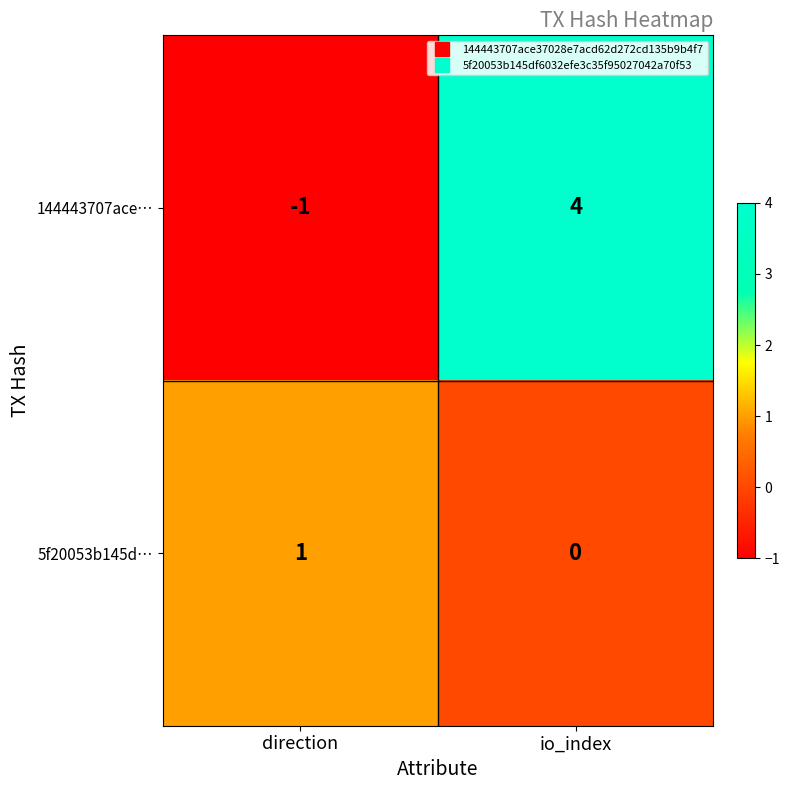

What is the spread (max minus min) of values at direction?

2